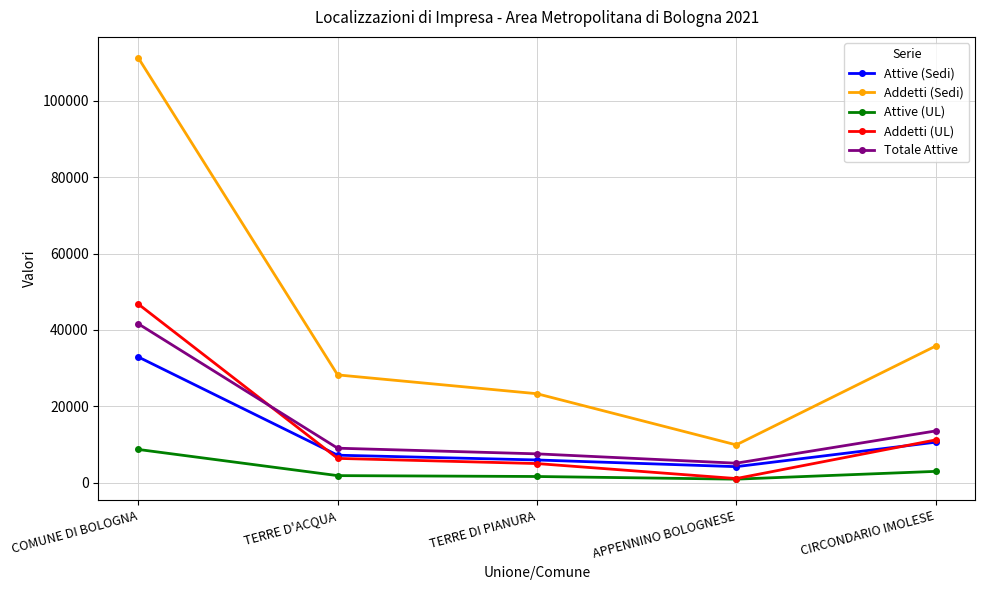

What is the spread (max minus min) of values at CIRCONDARIO IMOLESE?

32814